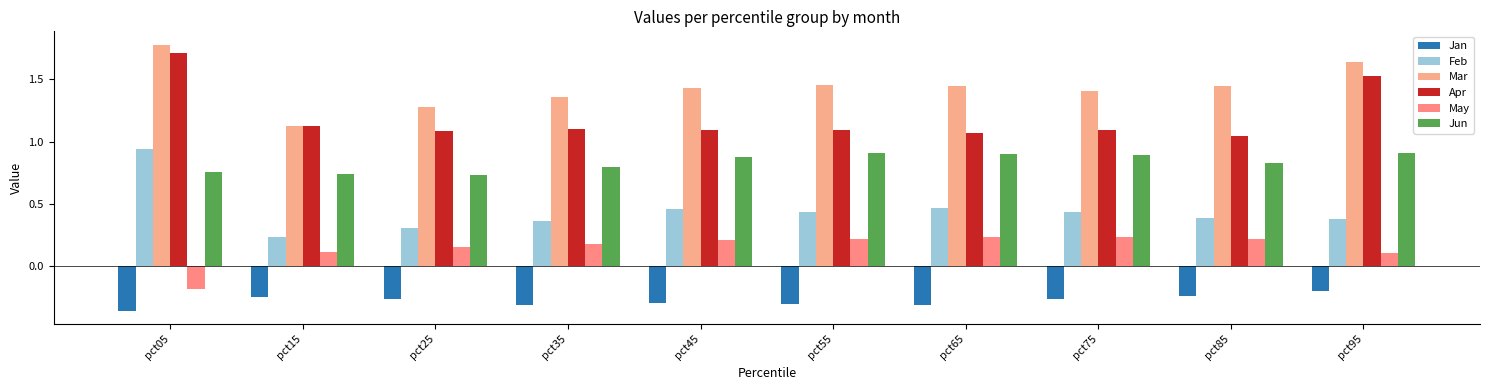

Which series has the widest spread of values?

Feb